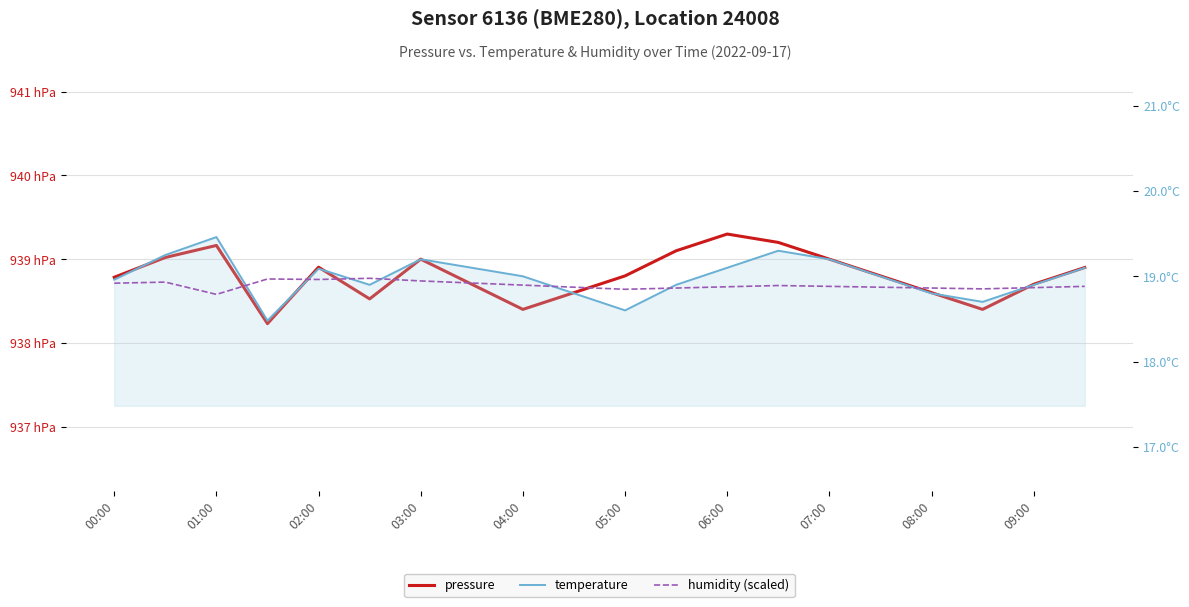

Which series has the largest total across all categories?

pressure